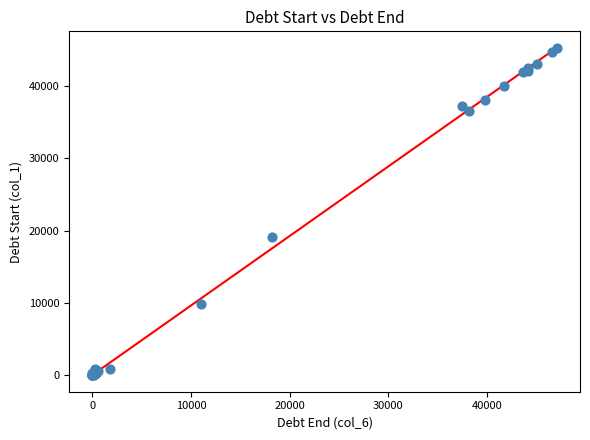

What Y value in the scatter plot is closest to 22602?

19164.2